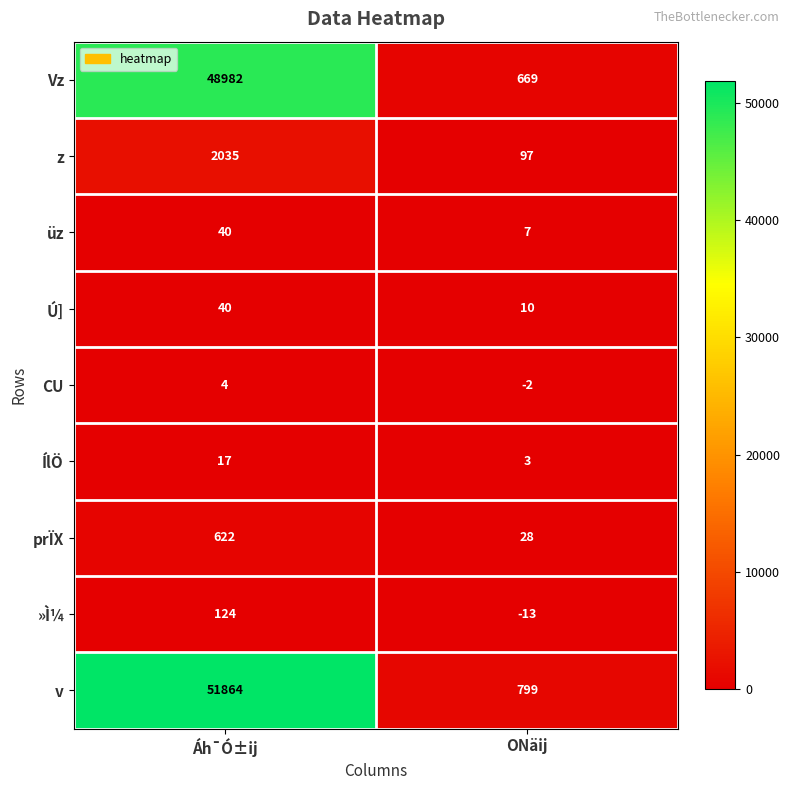

Which series has the largest range (max minus min)?

v